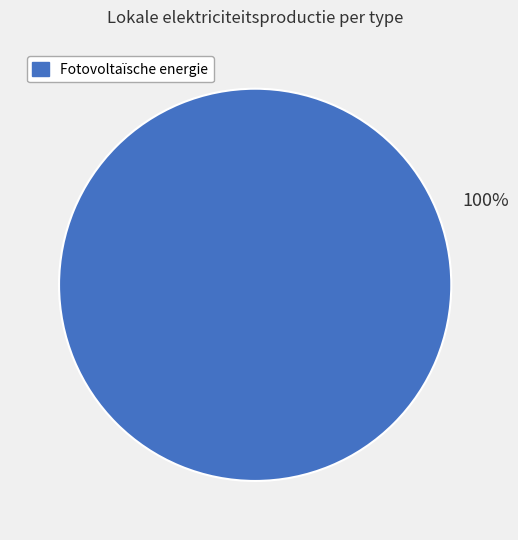

Count the number of slices in the pie.

1